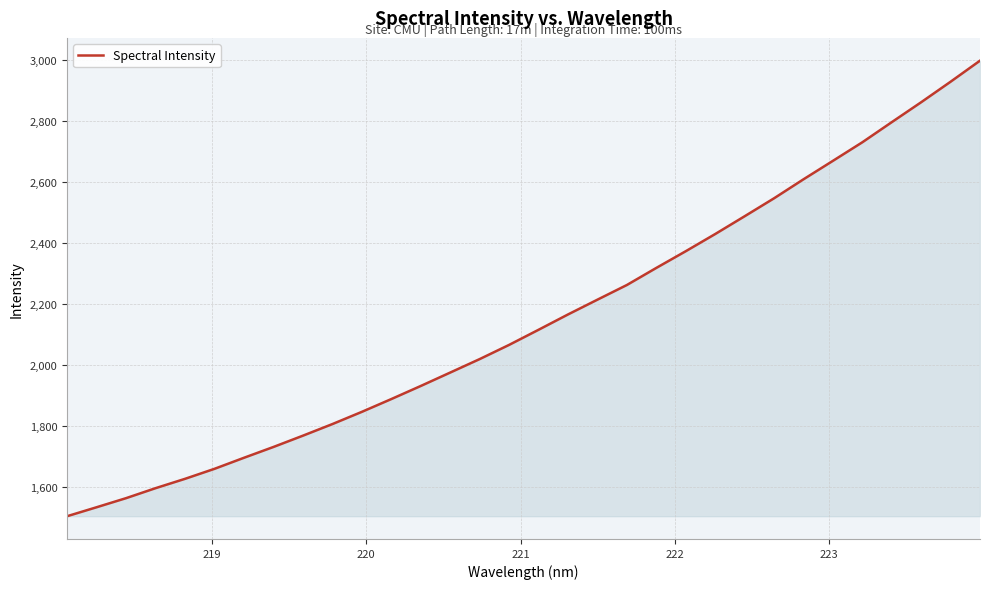

What is the greatest value displayed?

2996.7